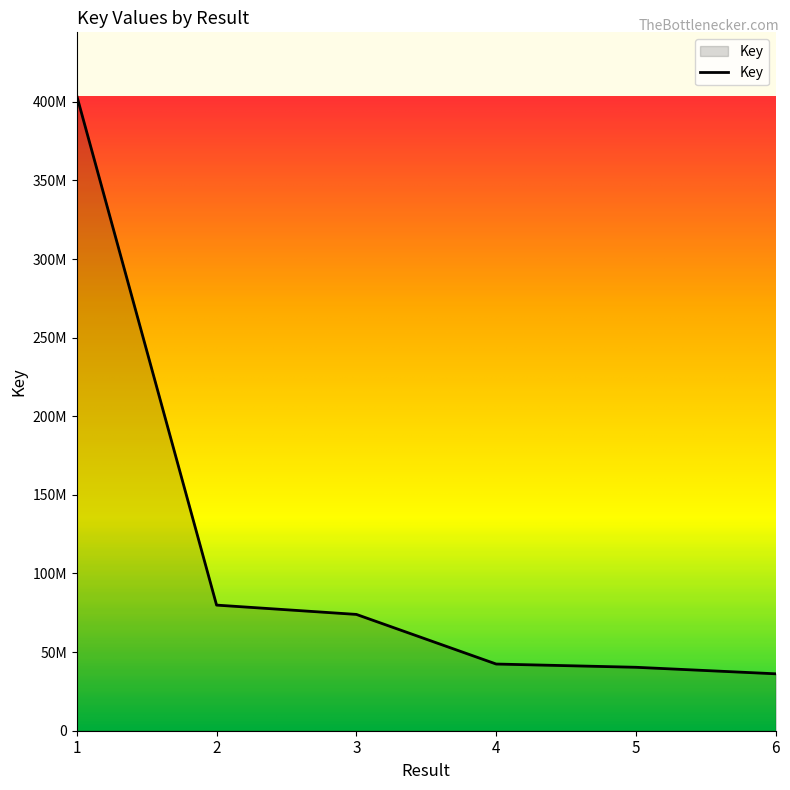

Reading right to left, what are all the values shown in this chart?

6=36198192	5=40345647	4=42413778	3=73970331	2=79890448	1=403780704